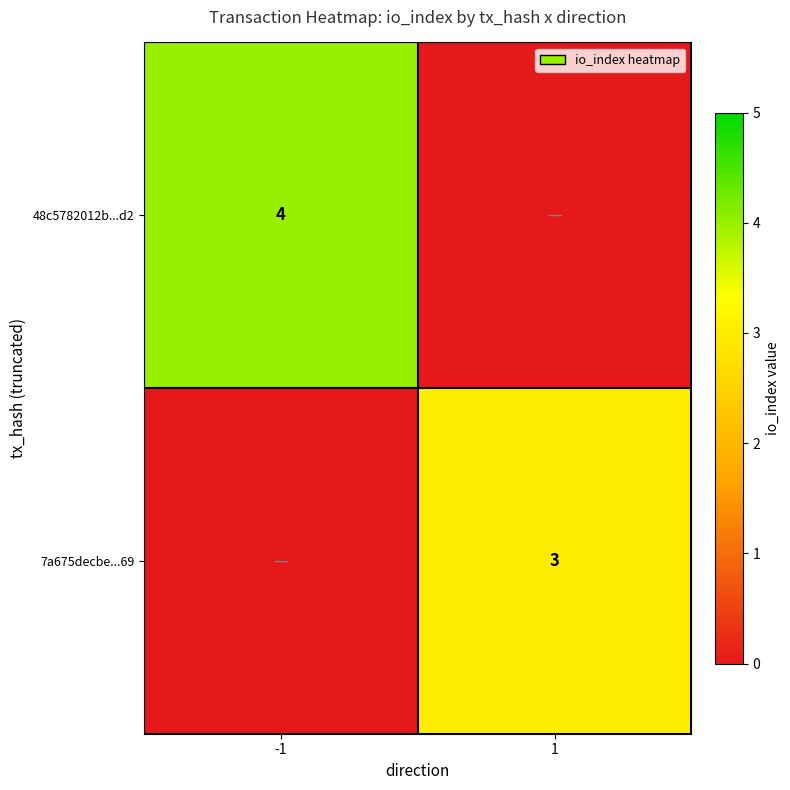

The value of 48c5782012b...d2 at -1 is 4. True or false?

True